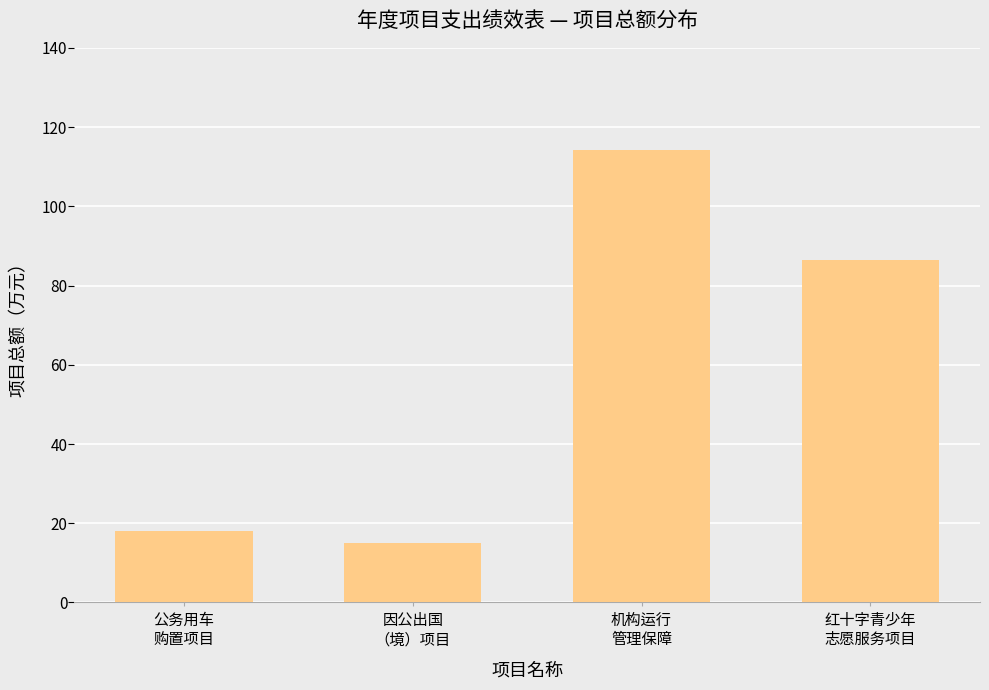

Approximately how many times larger is the value at 公务用车
购置项目 compared to 因公出国
（境）项目?

1.2